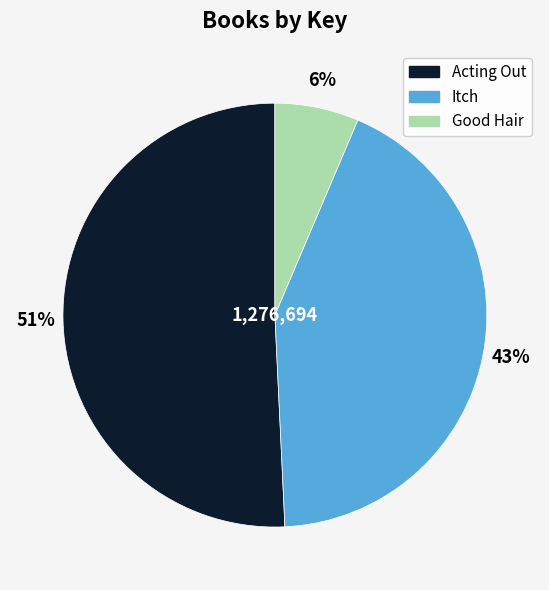

Which slice is the smallest?

Good Hair